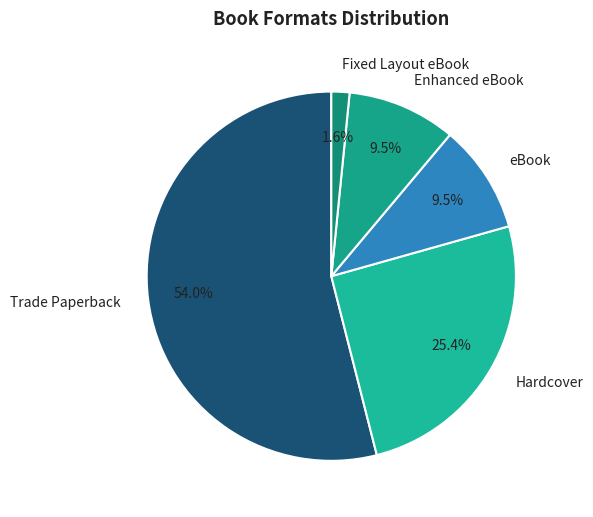

How many slices are in this pie chart?

5